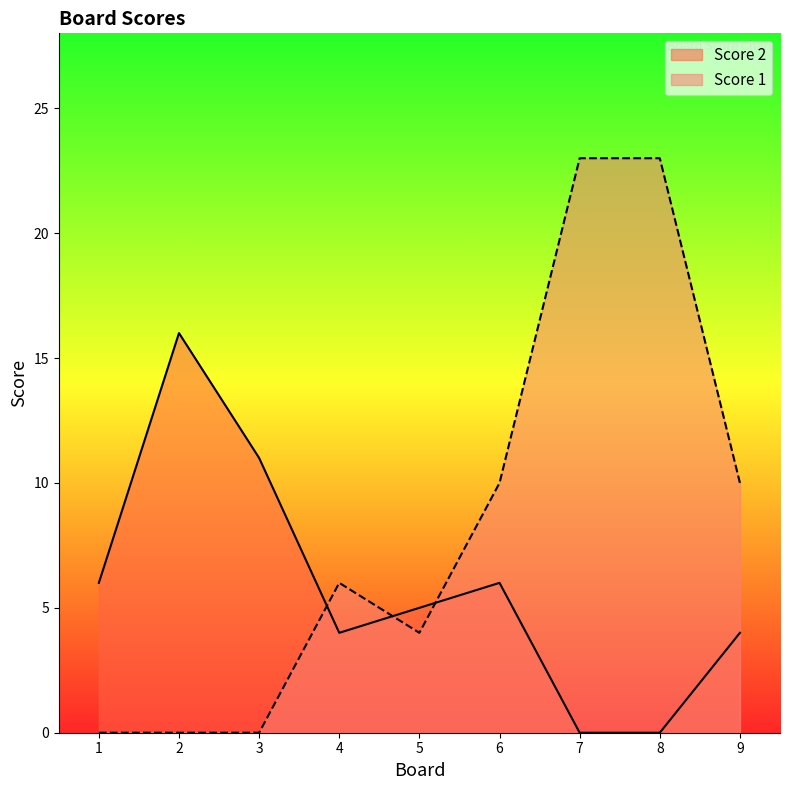

The Score 1 series shows 23 at 8. True or false?

True